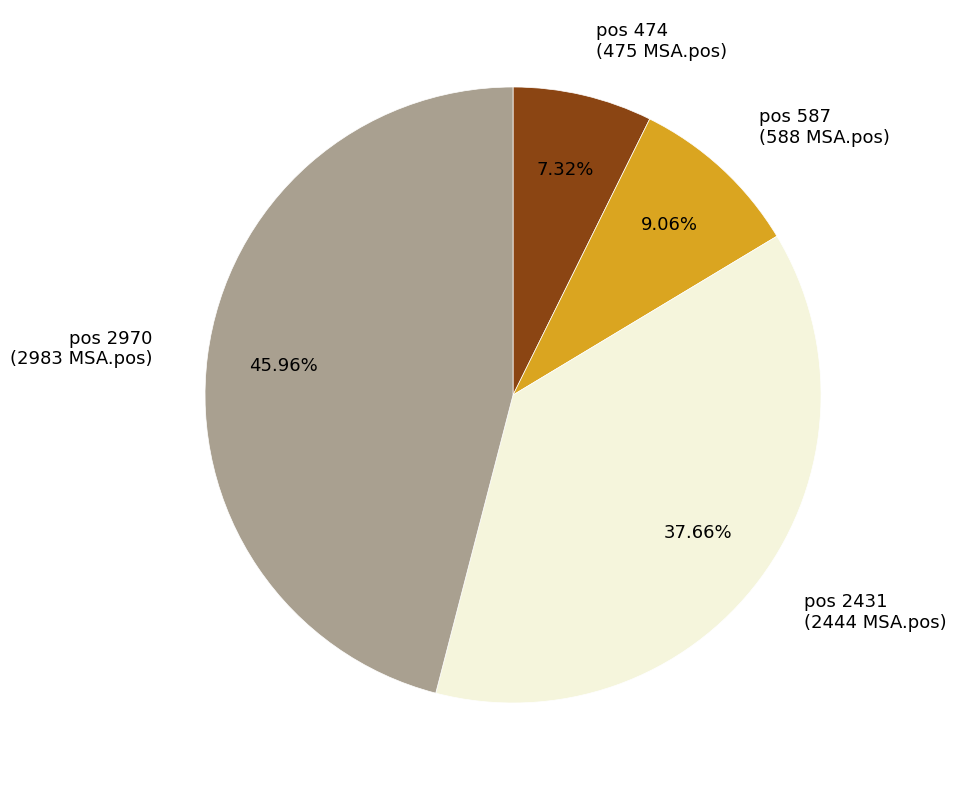

Is there any slice that represents more than half of the pie?

No